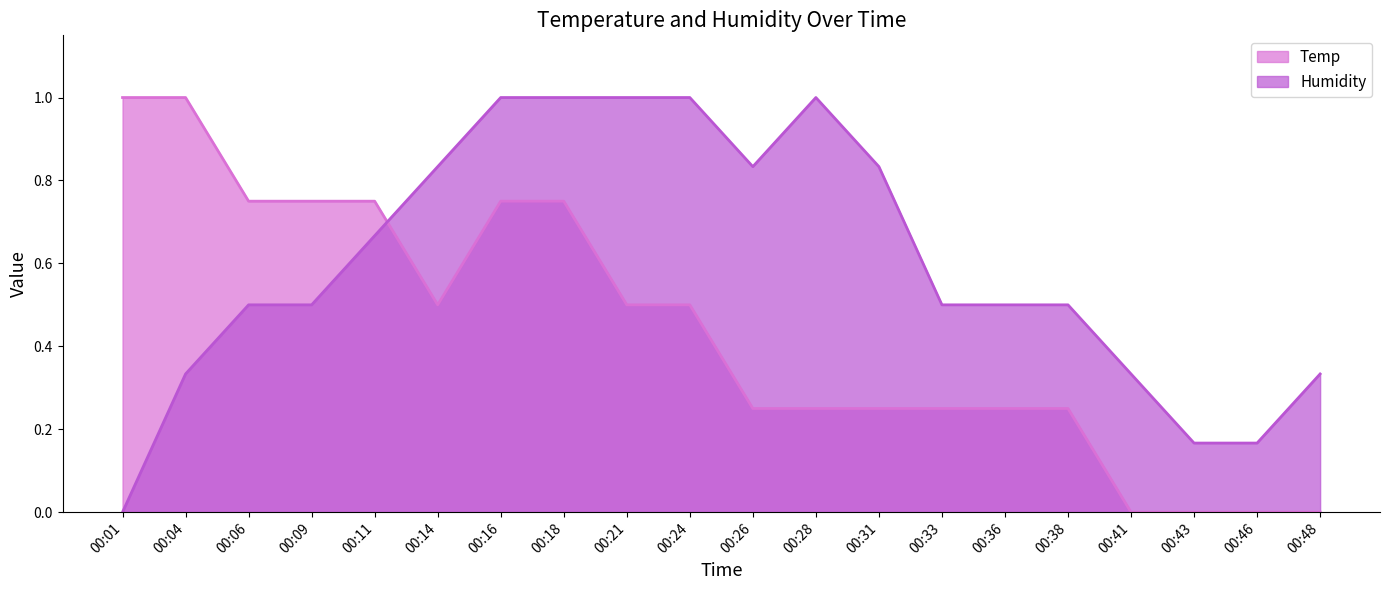

What is the average value of the Temp series?

0.4